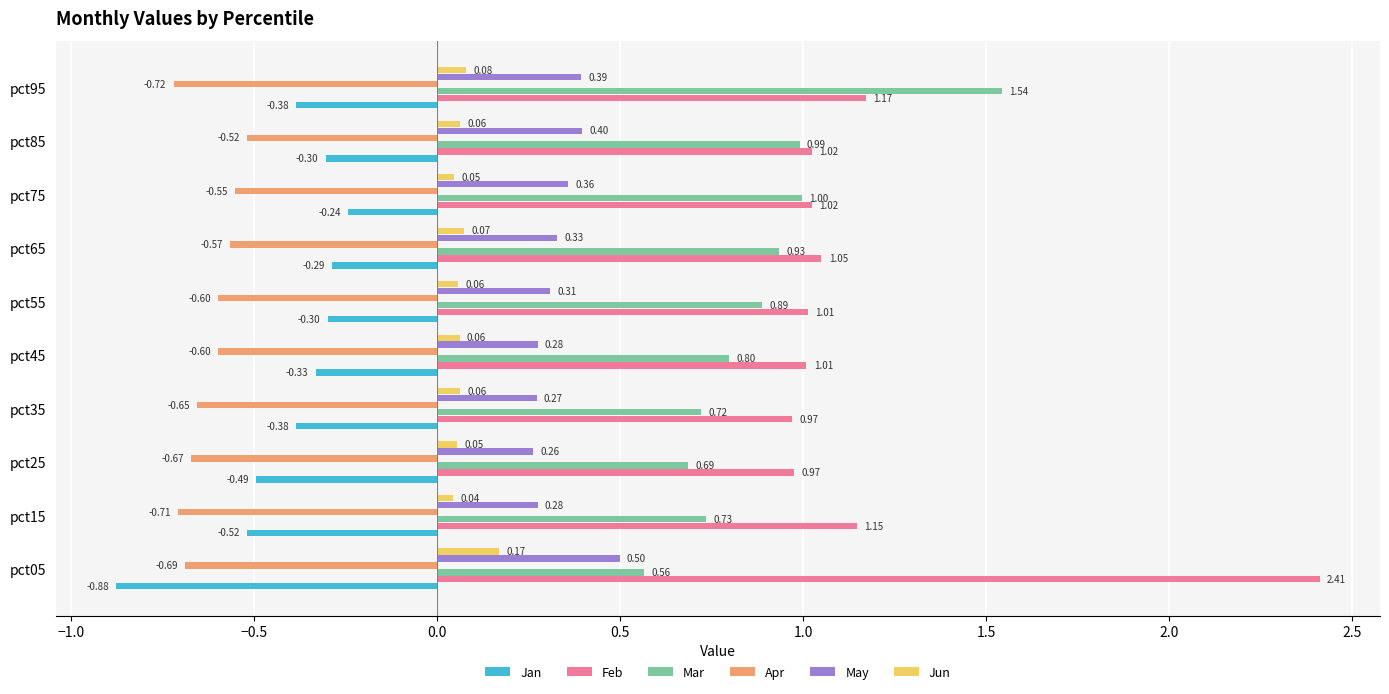

Rank the series at pct55 from highest to lowest value.

Feb, Mar, May, Jun, Jan, Apr